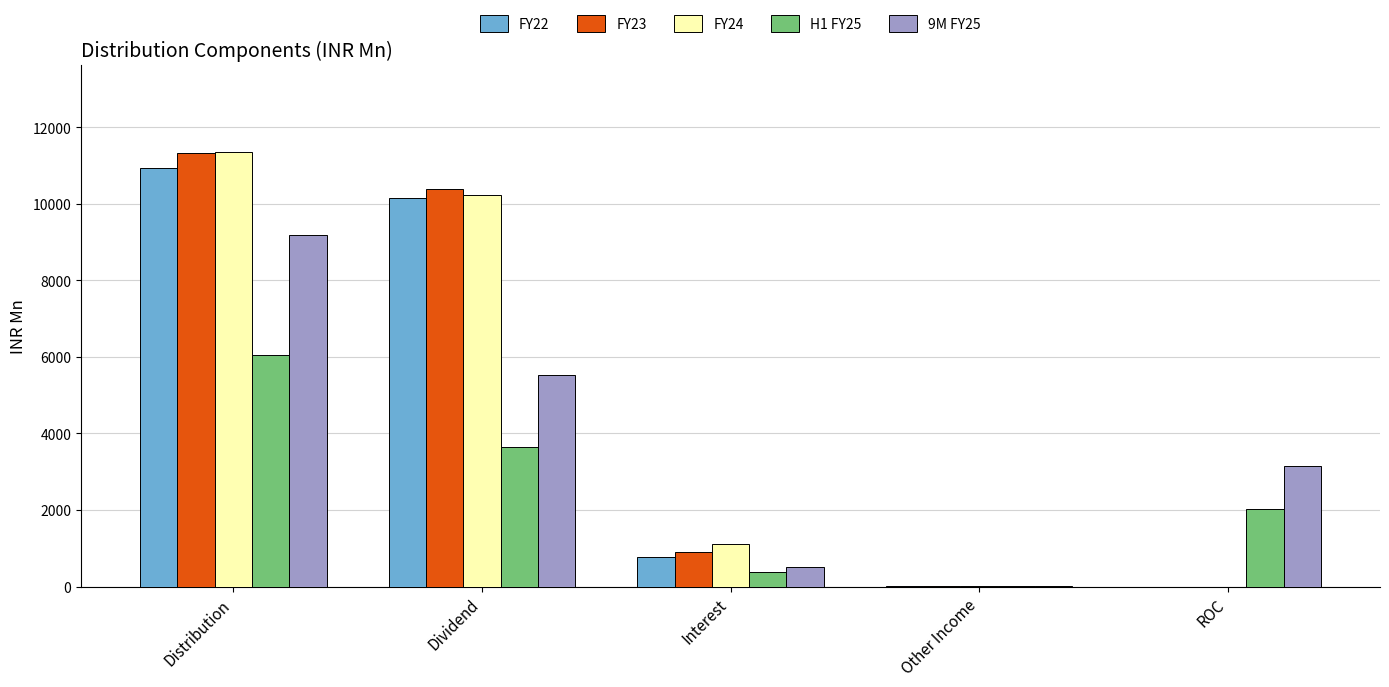

At which label does FY22 first exceed 783?

Distribution